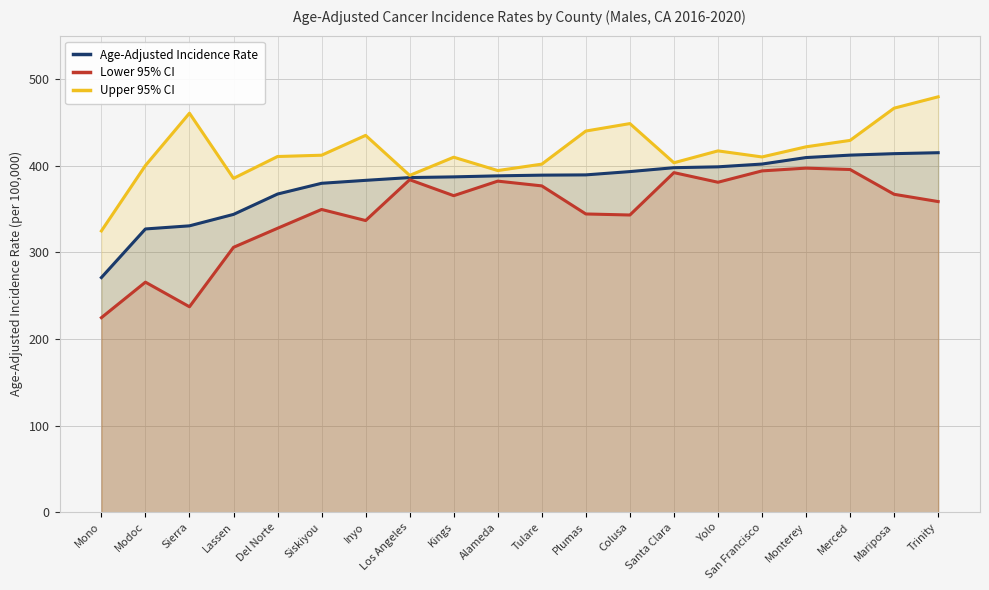

What are all the series names shown in the legend?

Age-Adjusted Incidence Rate, Lower 95% CI, Upper 95% CI